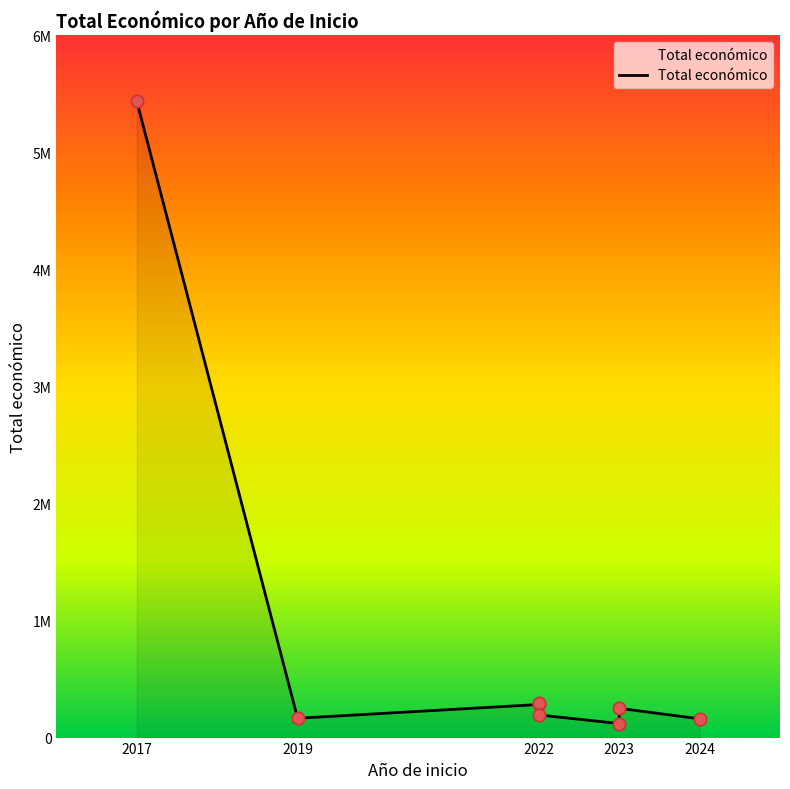

Which has a higher value, 2019 or 2022?

2022